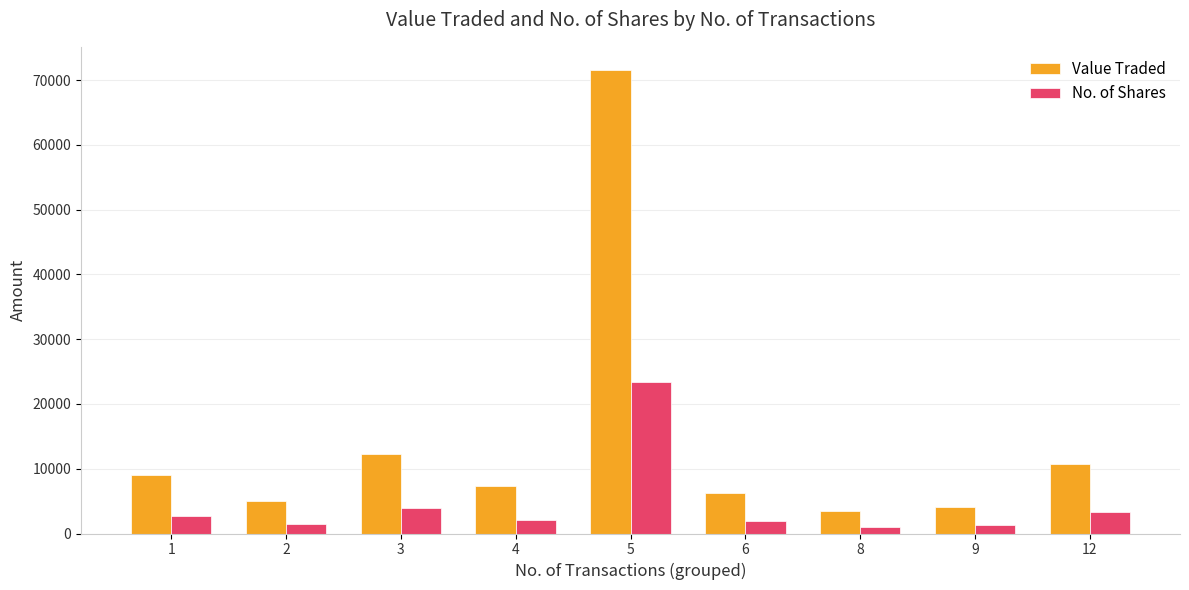

Read the No. of Shares value at 2, to the nearest 100.

1500